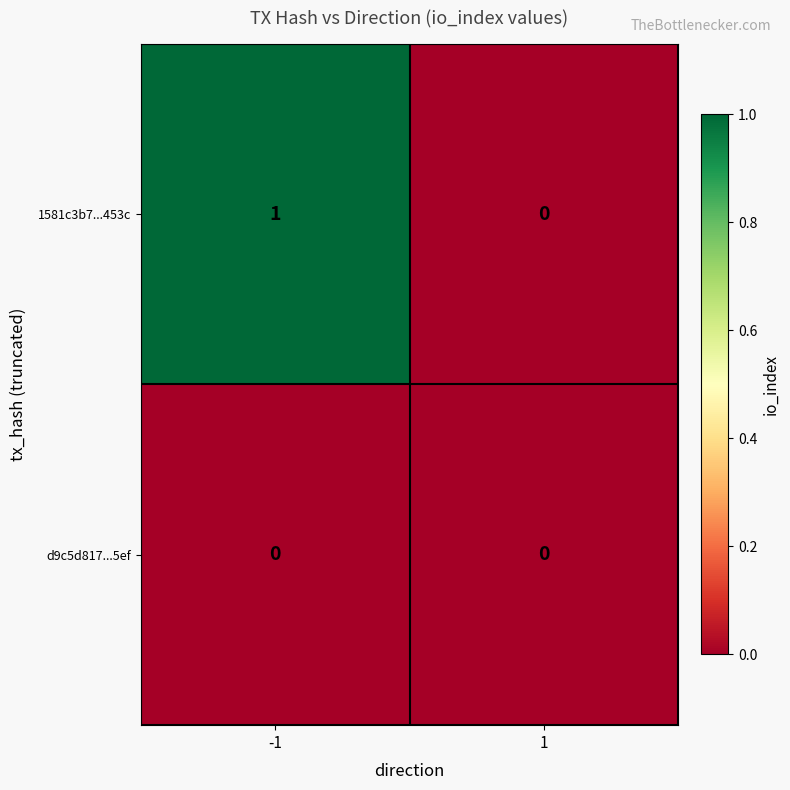

List the series in order of their overall mean, lowest first.

d9c5d817...5ef, 1581c3b7...453c